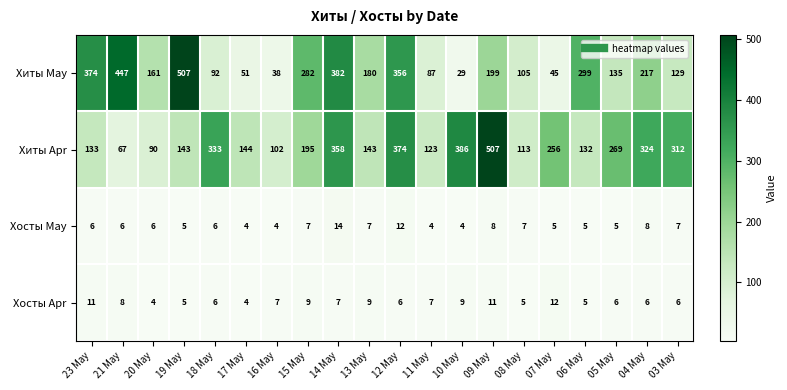

At which label does Хиты May first exceed 180?

23 May